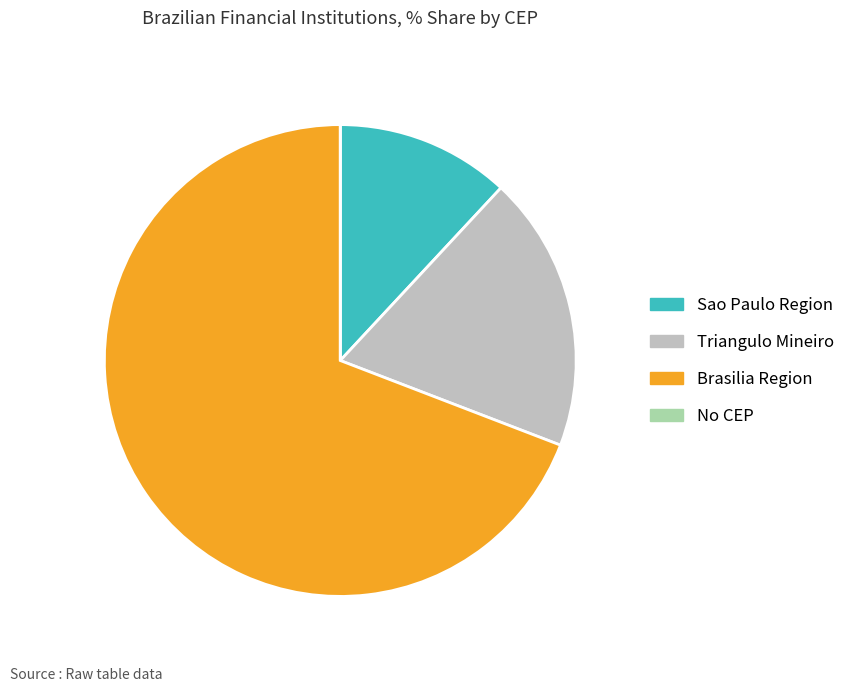

Which category has the biggest portion of the pie?

Brasilia Region